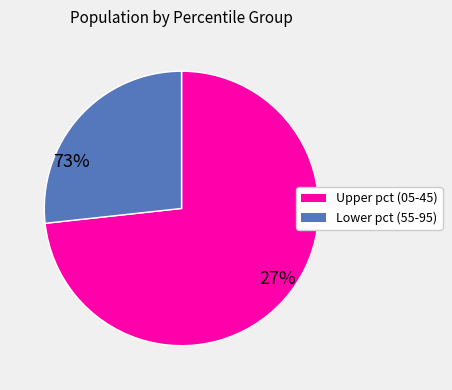

Is there a majority slice in this chart?

Yes